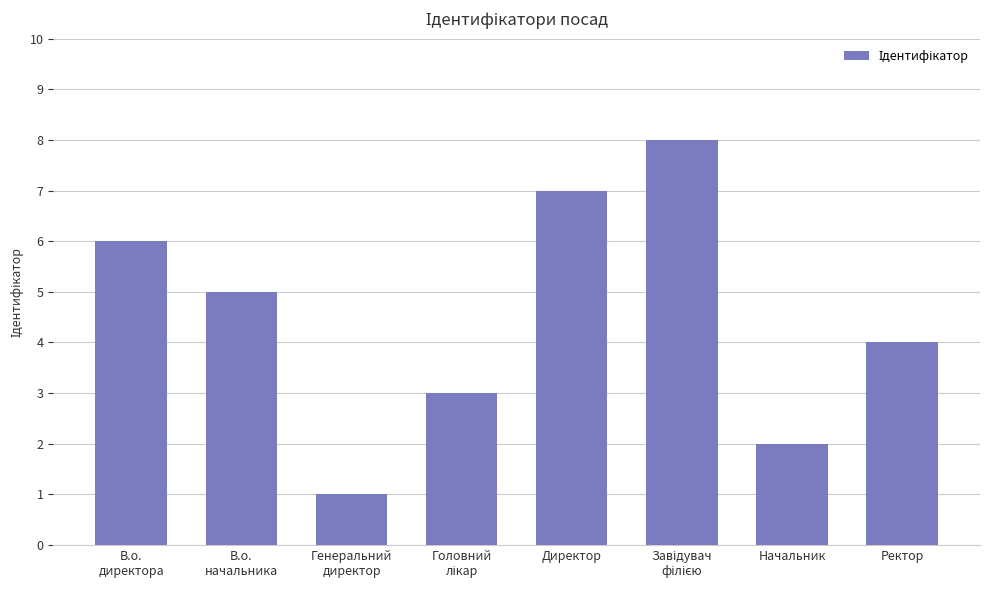

What is the greatest value displayed?

8